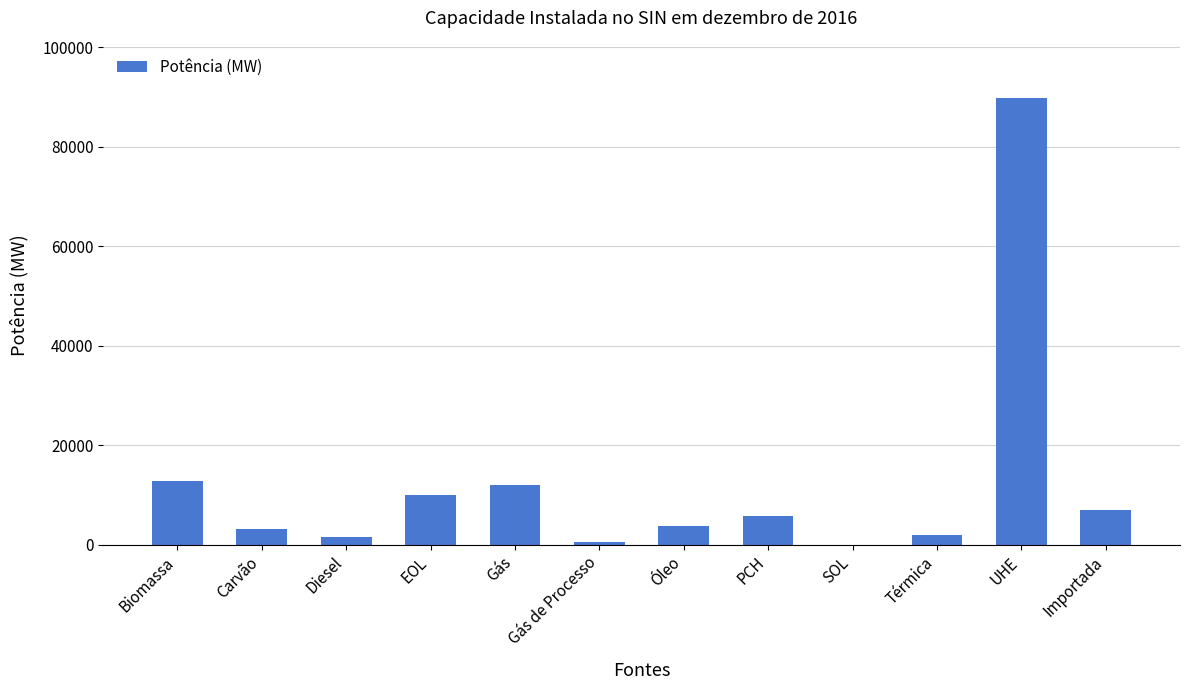

How many categories are shown in the chart?

12